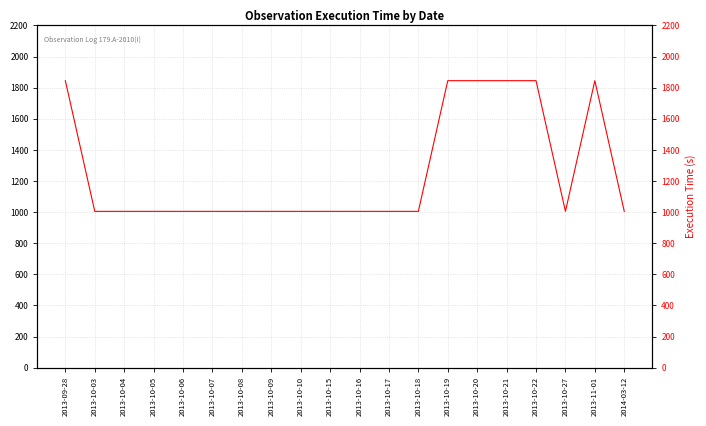

What is the change in value from 2013-10-10 to 2013-10-22?

+840